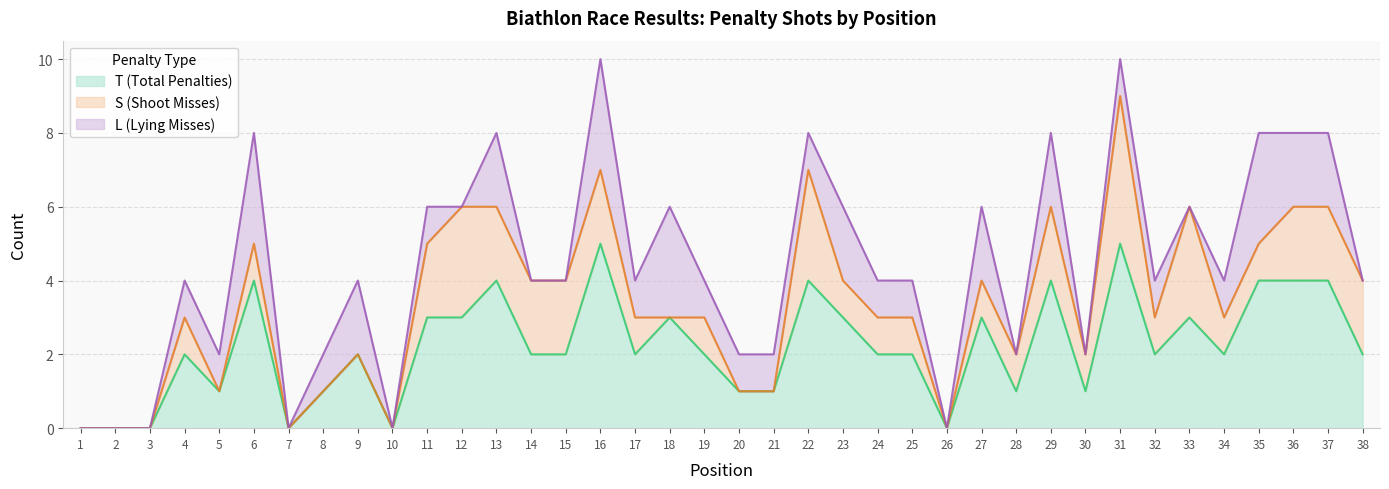

The value of L (Lying Misses) at 15 is 0. True or false?

True